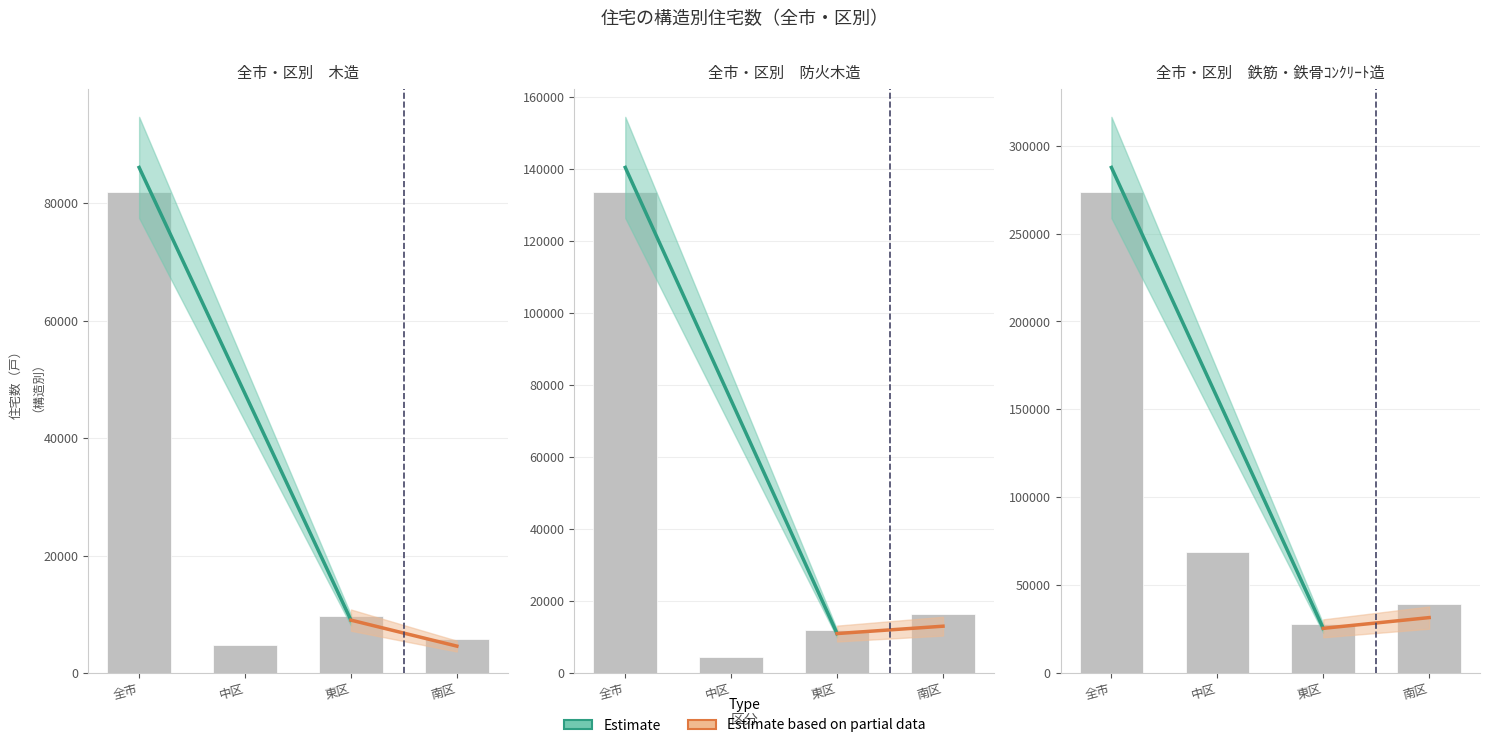

Rank the categories by 木造 value from highest to lowest.

全市, 東区, 南区, 中区